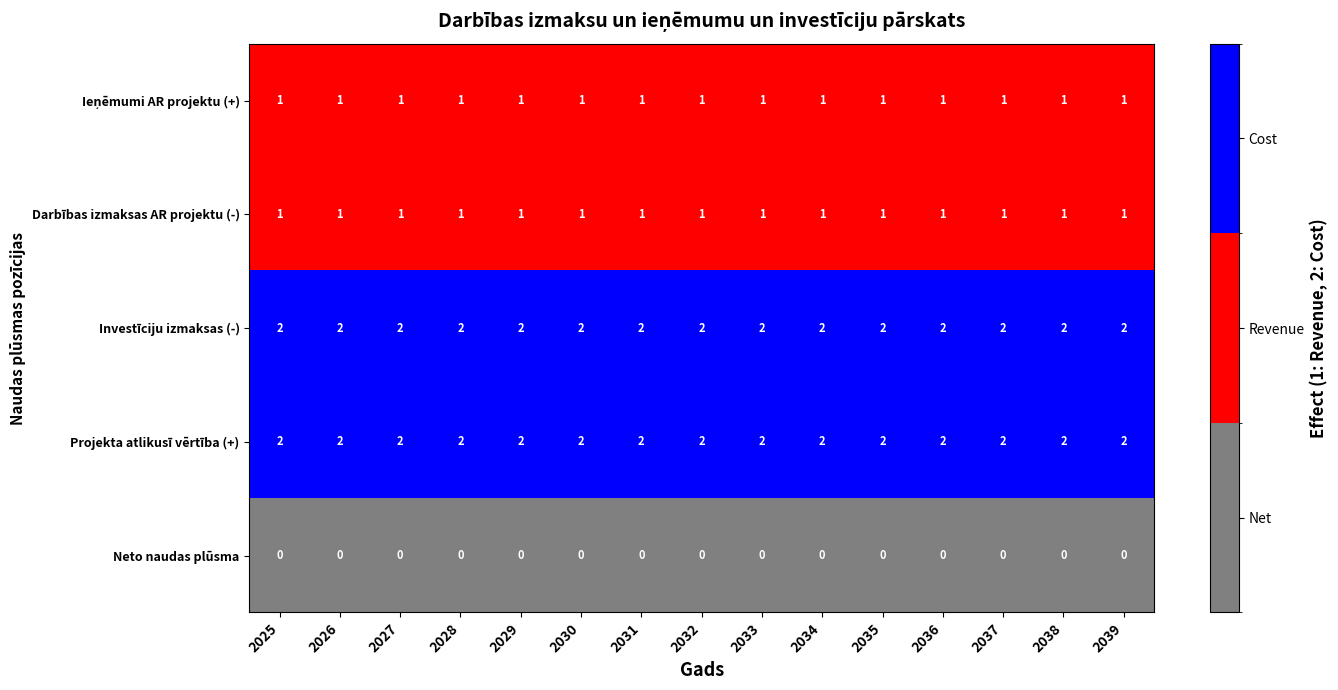

What is the sum of the Investīciju izmaksas (-) values at 2026 and 2034?

4